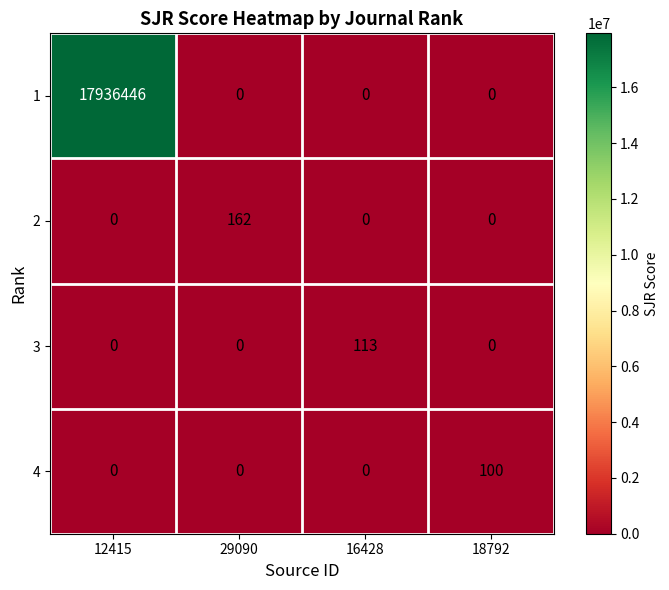

Reading left to right, what are all the values shown in this chart?

1: 17936446	0	0	0
2: 0	162	0	0
3: 0	0	113	0
4: 0	0	0	100